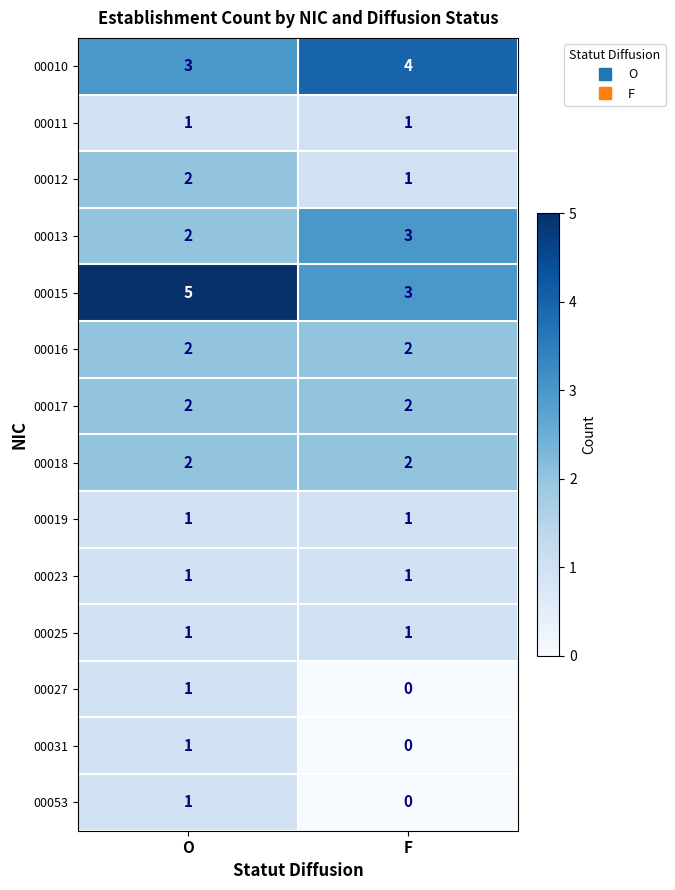

What is the average value of the 00010 series?

4